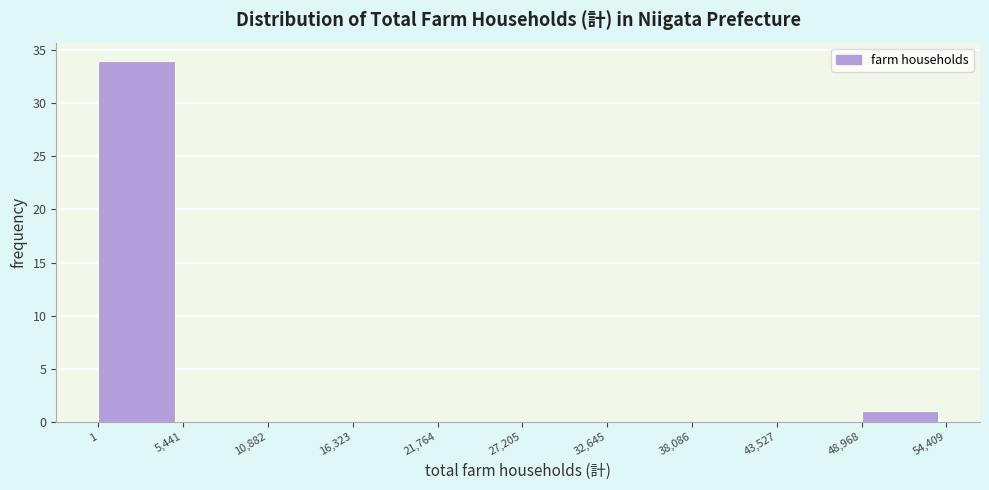

Reading left to right, list every bar in this chart as the range it spans on the x-axis followed by its height. The values are not printed on the chart, so give them approximately, as read against the axis.

1 to 5,441: 34
5,441 to 10,882: 0
10,882 to 16,323: 0
16,323 to 21,764: 0
21,764 to 27,205: 0
27,205 to 32,645: 0
32,645 to 38,086: 0
38,086 to 43,527: 0
43,527 to 48,968: 0
48,968 to 54,409: 1